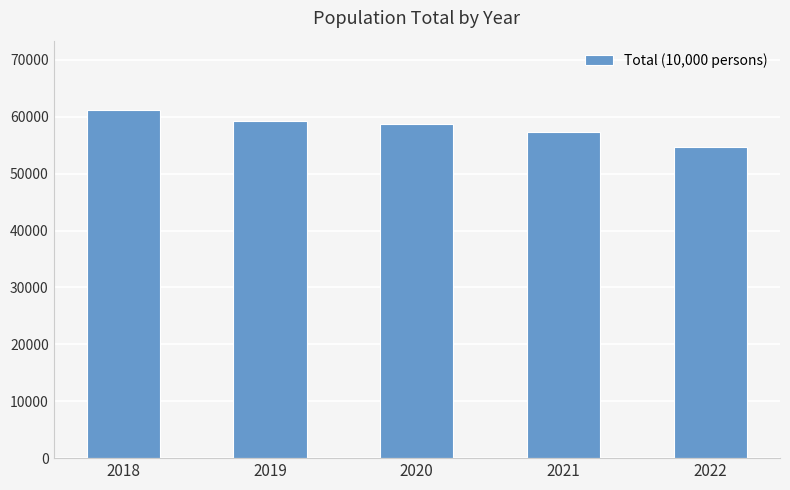

Reading right to left, what are all the values shown in this chart?

54667	57349	58666	59278	61155